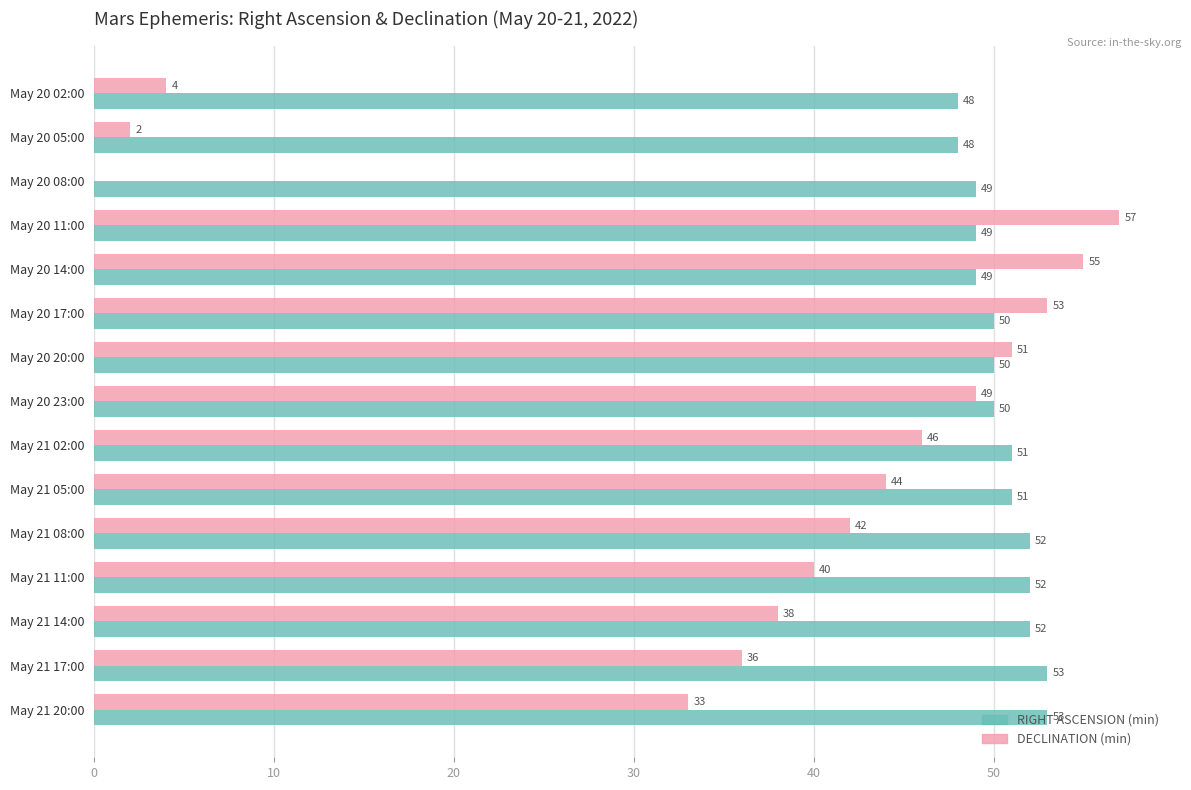

Is it true that DECLINATION (min) equals 38 at May 21 14:00?

True